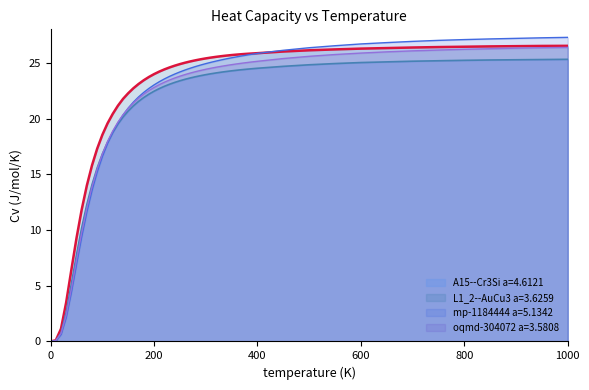

Which series has the largest range (max minus min)?

mp-1184444 a=5.1342